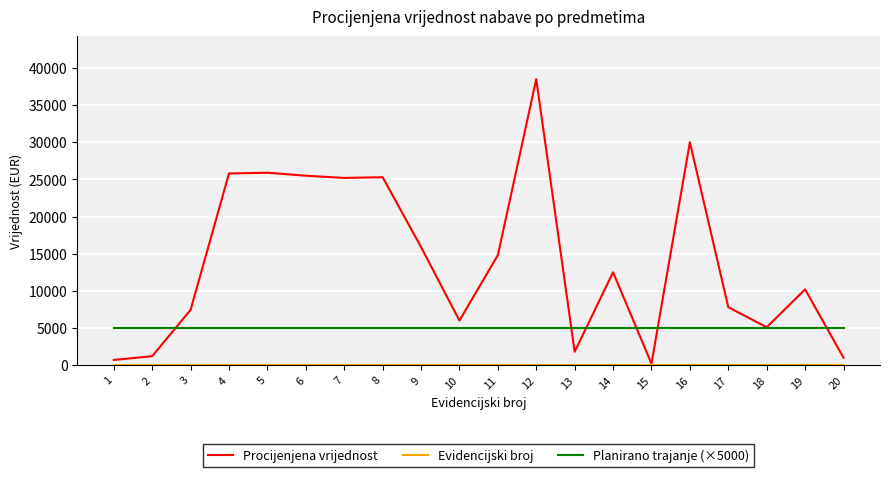

Which series has the largest range (max minus min)?

Procijenjena vrijednost